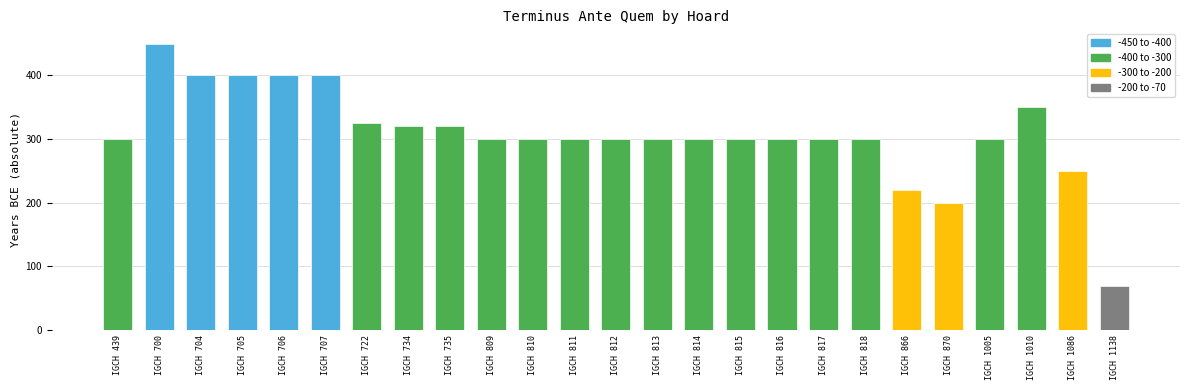

What is the smallest value displayed?

70